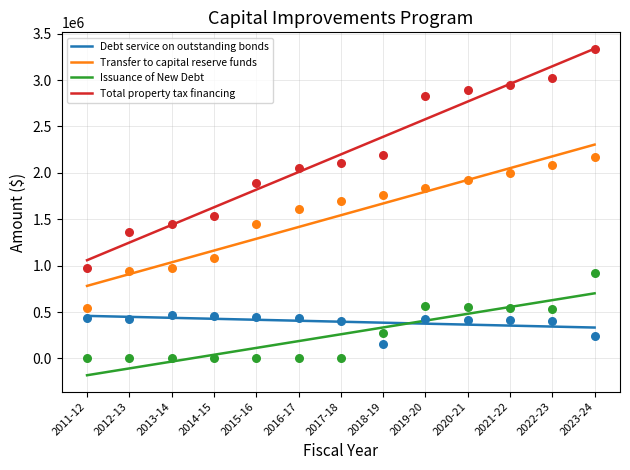

Which series has the widest spread of Y values?

Total property tax financing